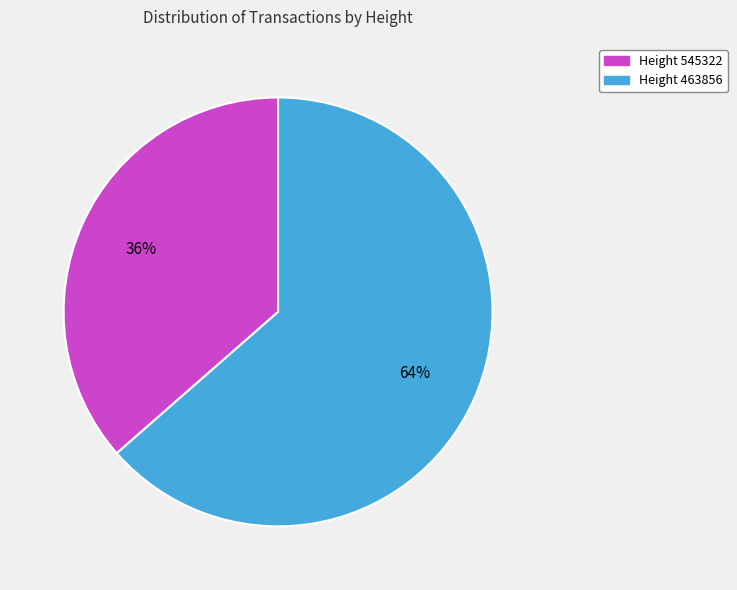

Which has a higher value, Height 463856 or Height 545322?

Height 463856